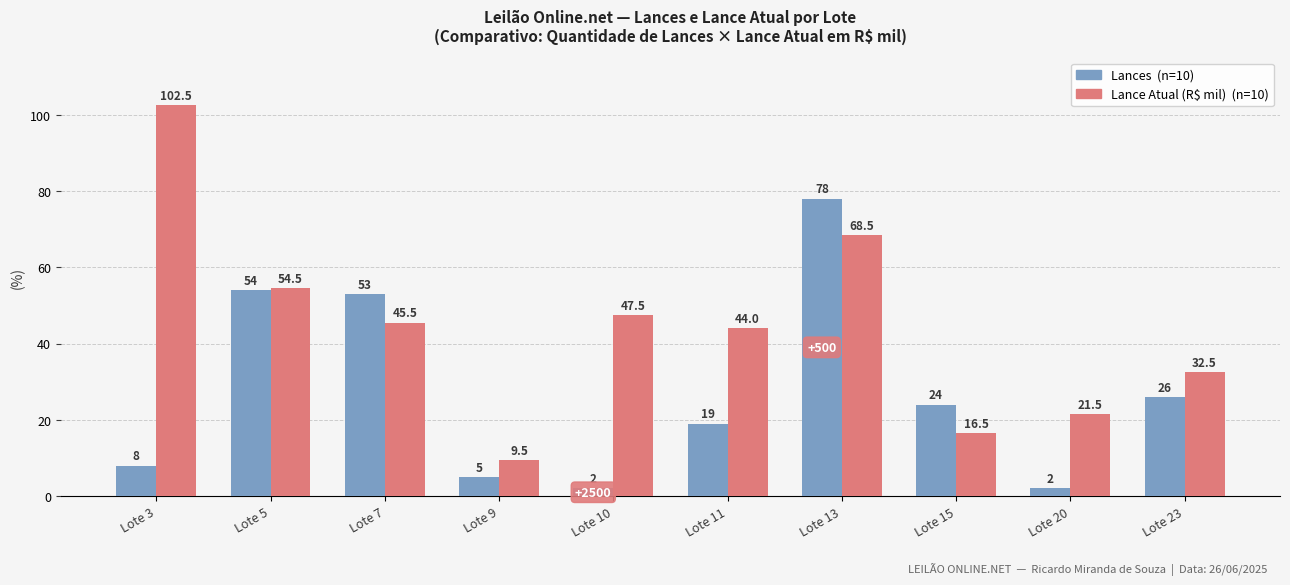

At which category is the sum across all series the highest?

Lote 13